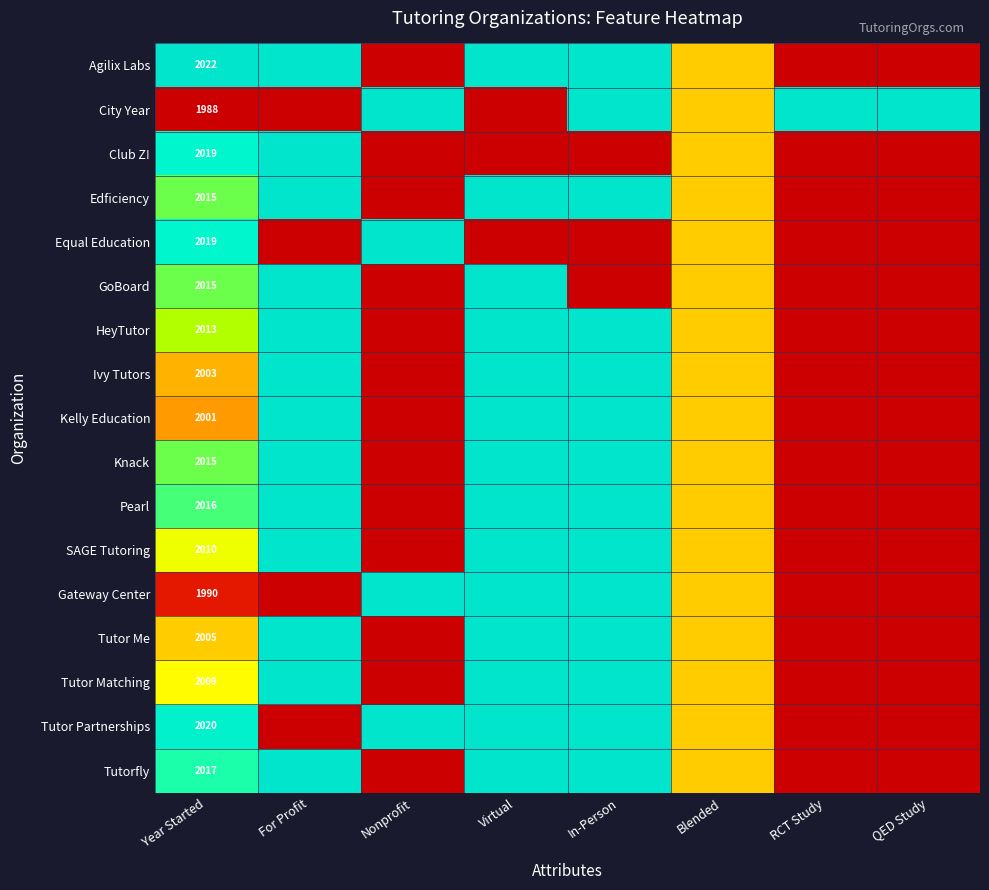

The value of Pearl at Year Started is 2016.0. True or false?

True